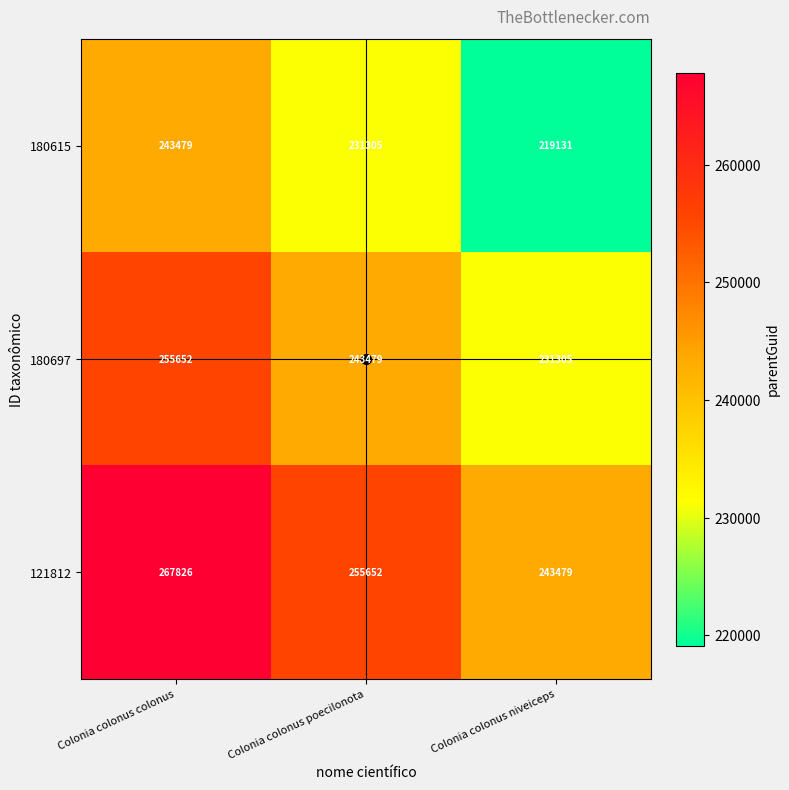

How many 180697 values are between 231305 and 255652?

3